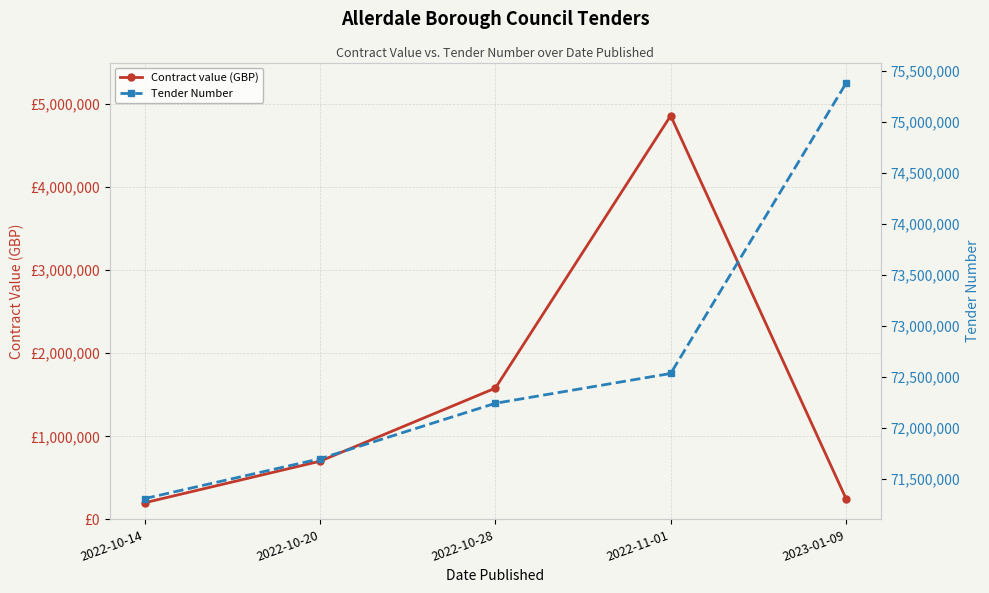

At which category is the sum across all series the highest?

2022-11-01